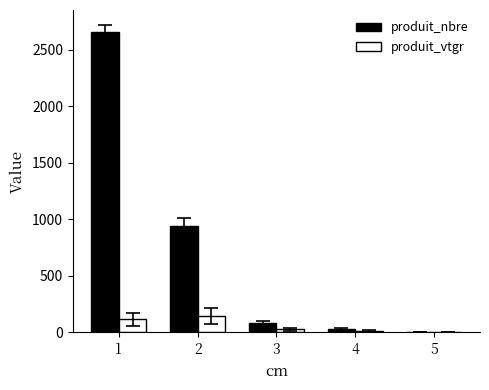

What is the highest value of the produit_nbre series?

2657.0